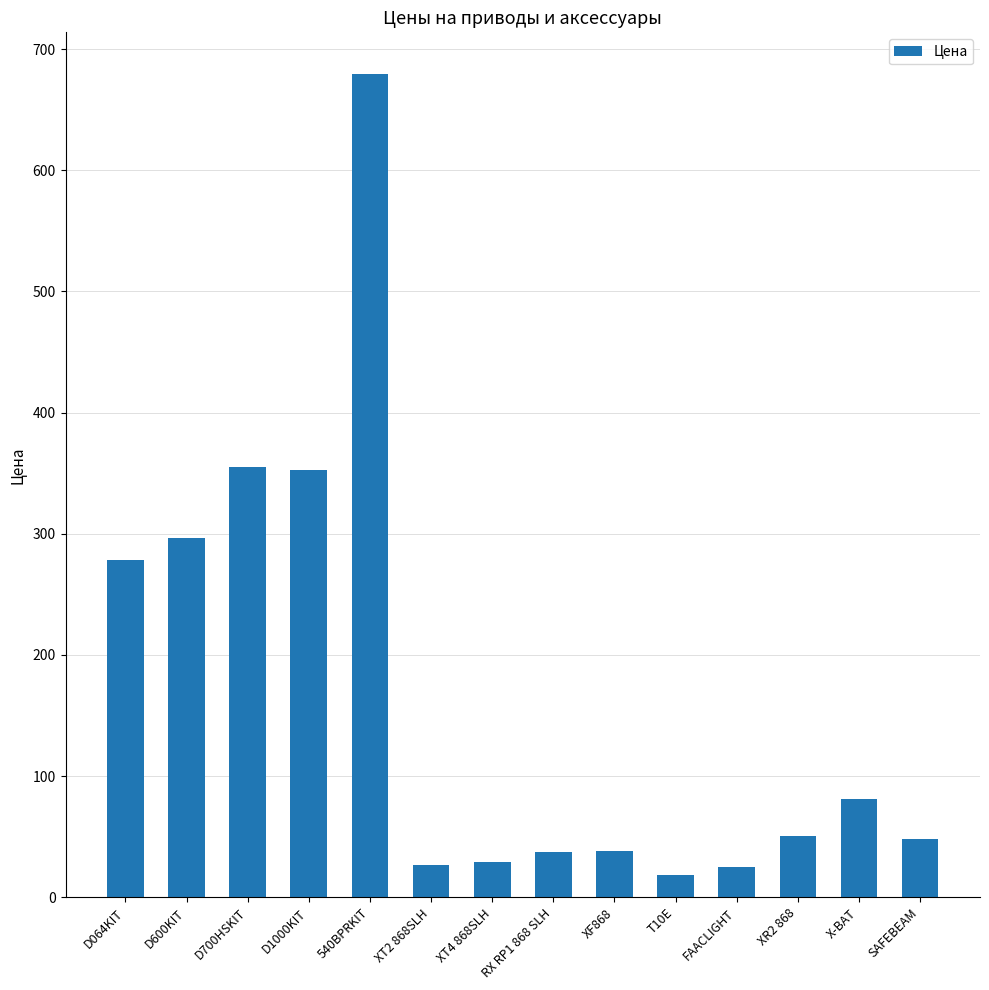

What is the difference between the maximum and minimum values?

661.3